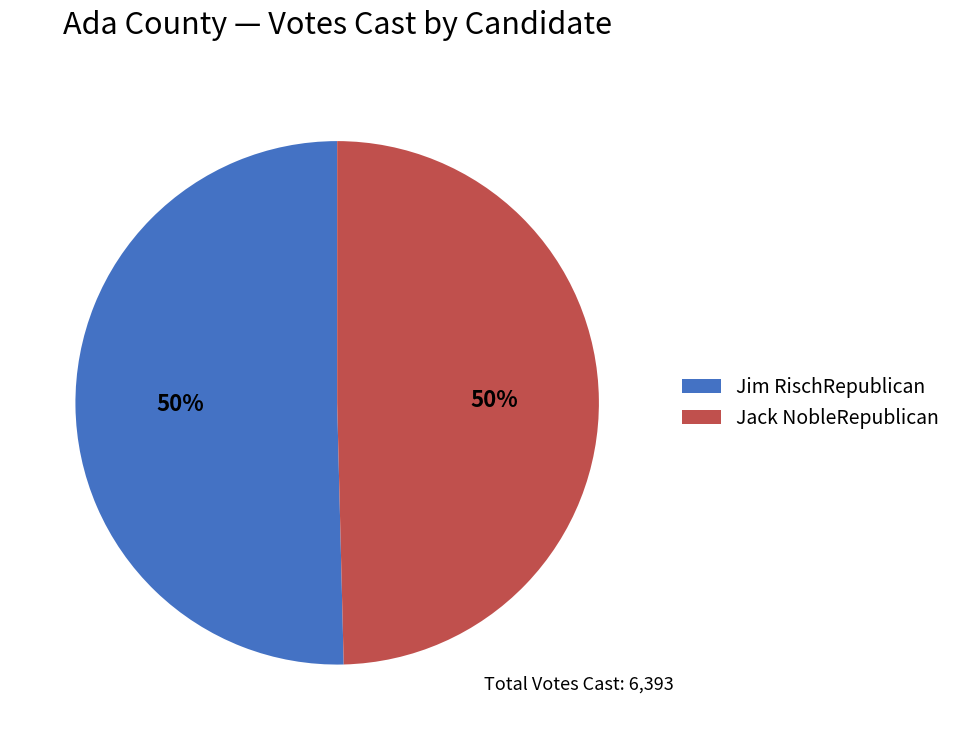

Is it true that Jack NobleRepublican is 50% of the pie?

True